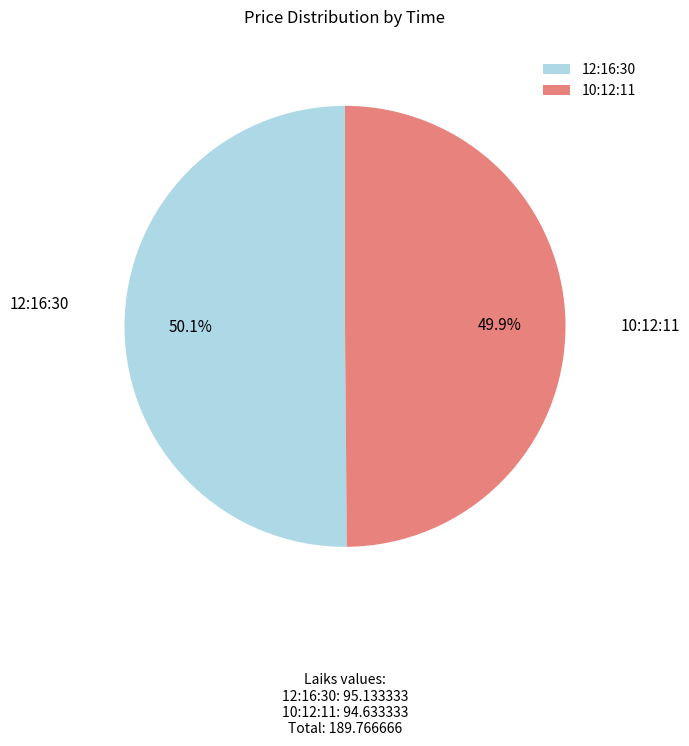

Combined, do 10:12:11 and 12:16:30 account for over 50%?

Yes